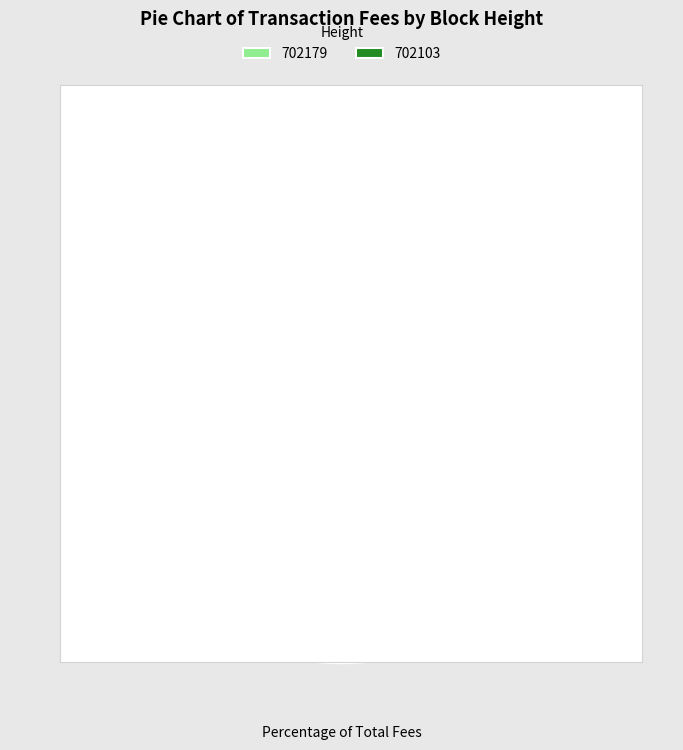

Is it true that 702103 is 48% of the pie?

True